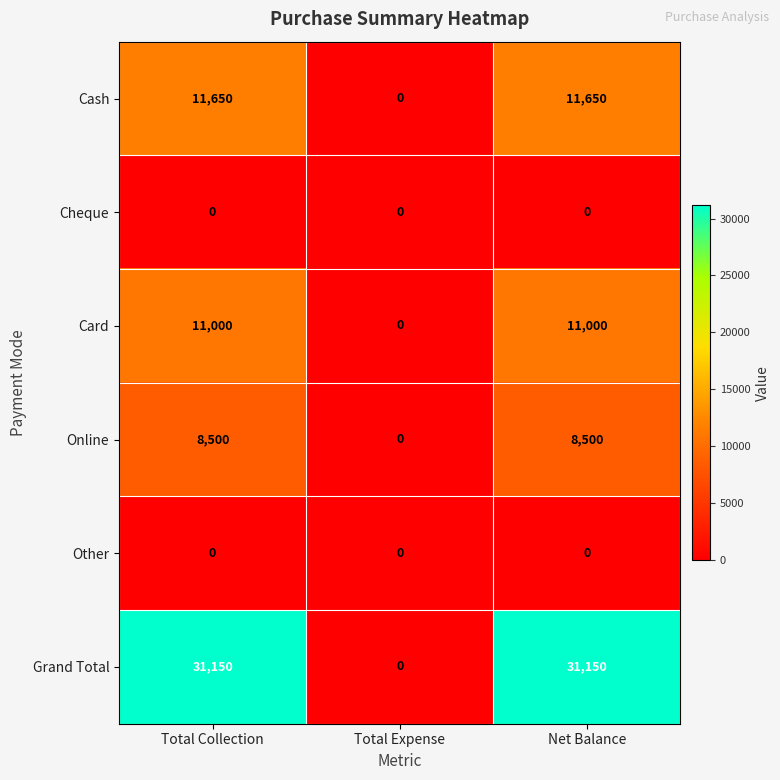

Is it true that Cash equals 18821 at Net Balance?

False